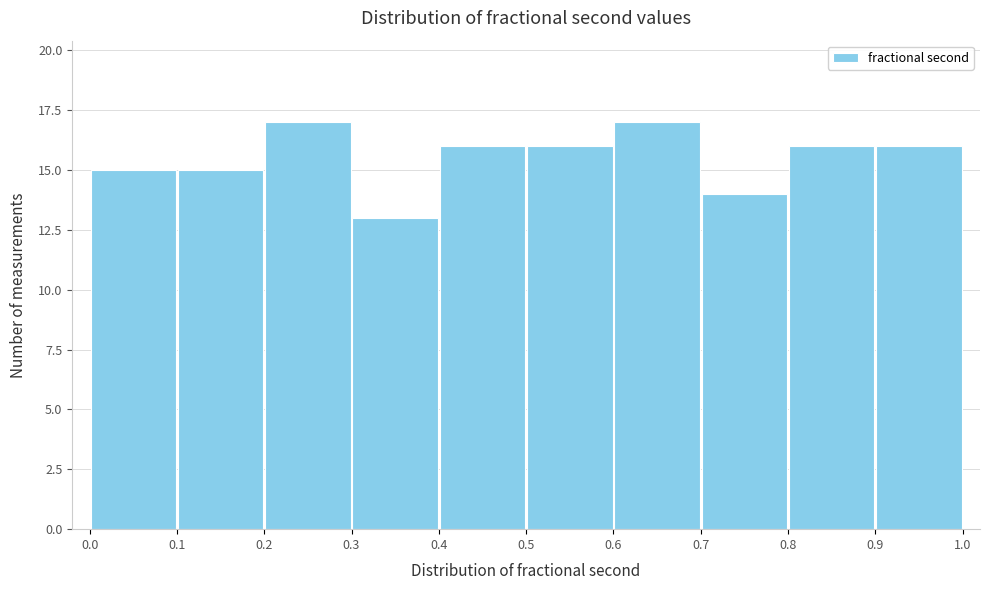

Reading left to right, list every bar in this chart as the range it spans on the x-axis followed by its height. The values are not printed on the chart, so give them approximately, as read against the axis.

0.0 to 0.1: 15
0.1 to 0.2: 15
0.2 to 0.3: 17
0.3 to 0.4: 13
0.4 to 0.5: 16
0.5 to 0.6: 16
0.6 to 0.7: 17
0.7 to 0.8: 14
0.8 to 0.9: 16
0.9 to 1.0: 16